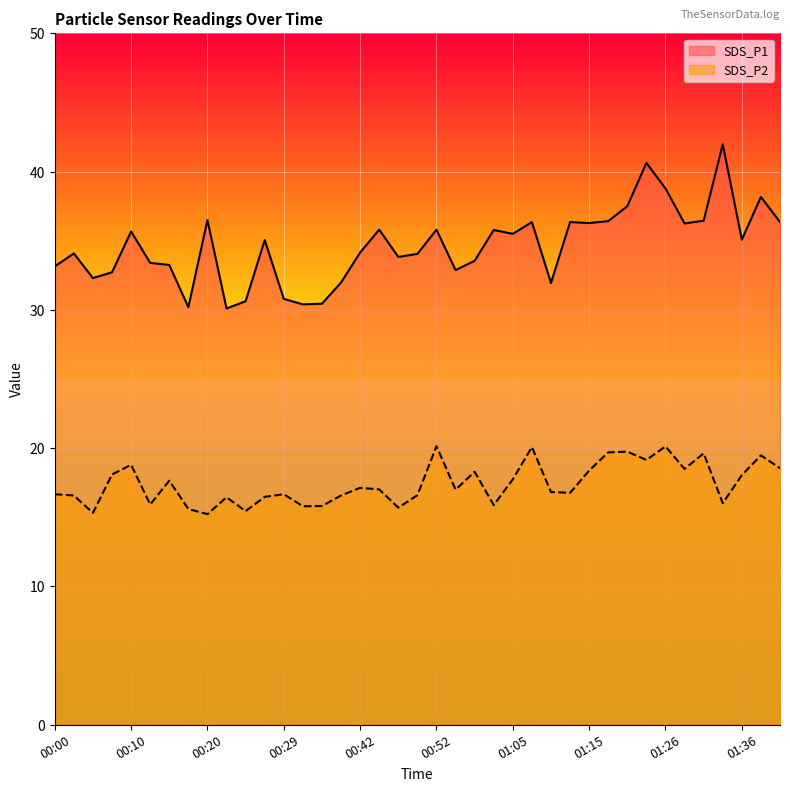

Which category has the lowest value across all series?

00:20